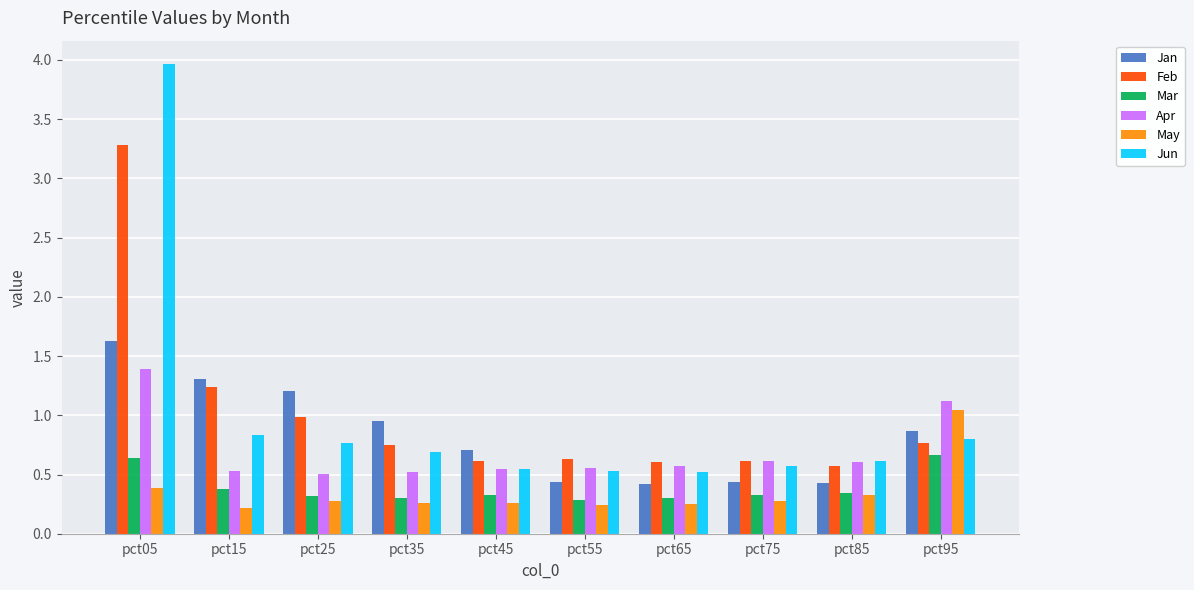

Read the Jan value at pct15.

1.3